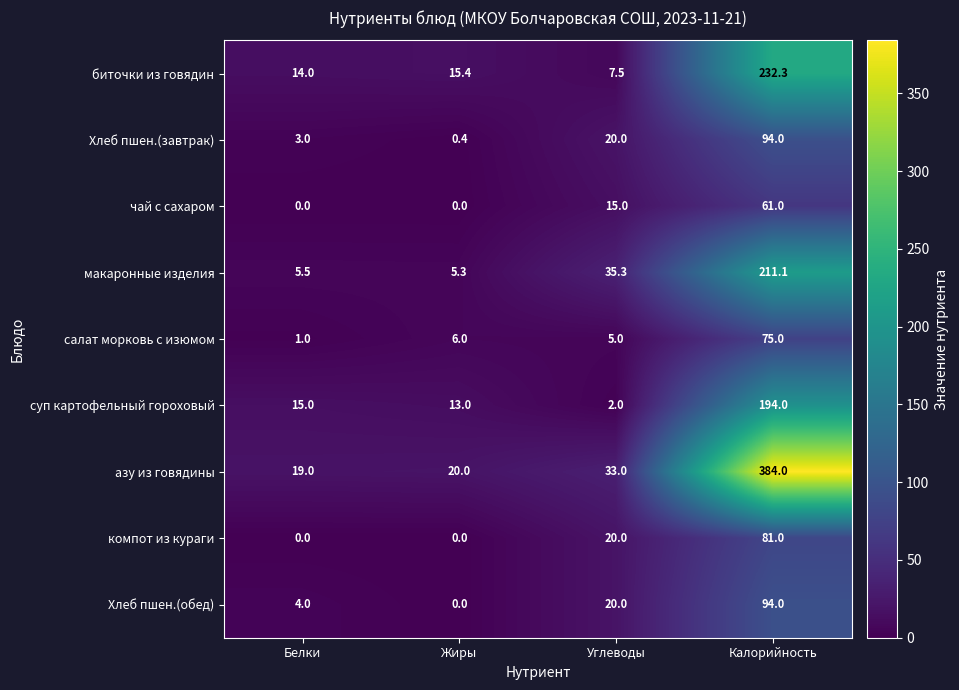

At which category is the sum across all series the highest?

Калорийность